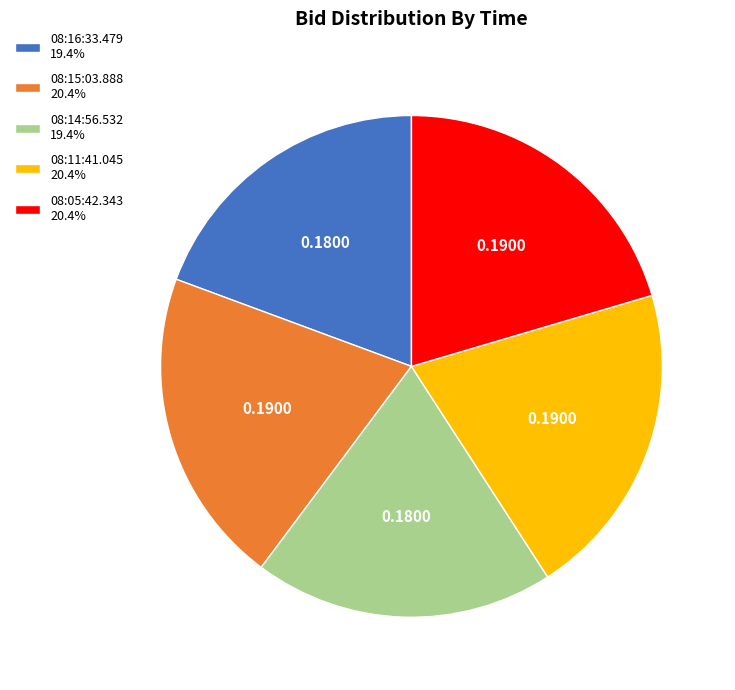

How many segments does this pie chart have?

5